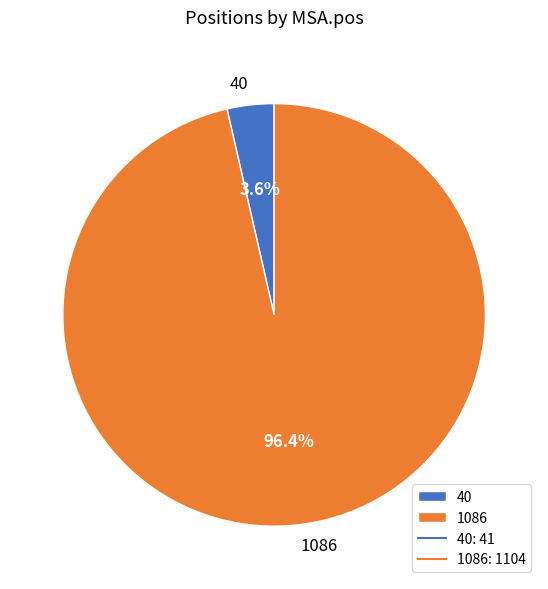

Does any single category account for the majority?

Yes